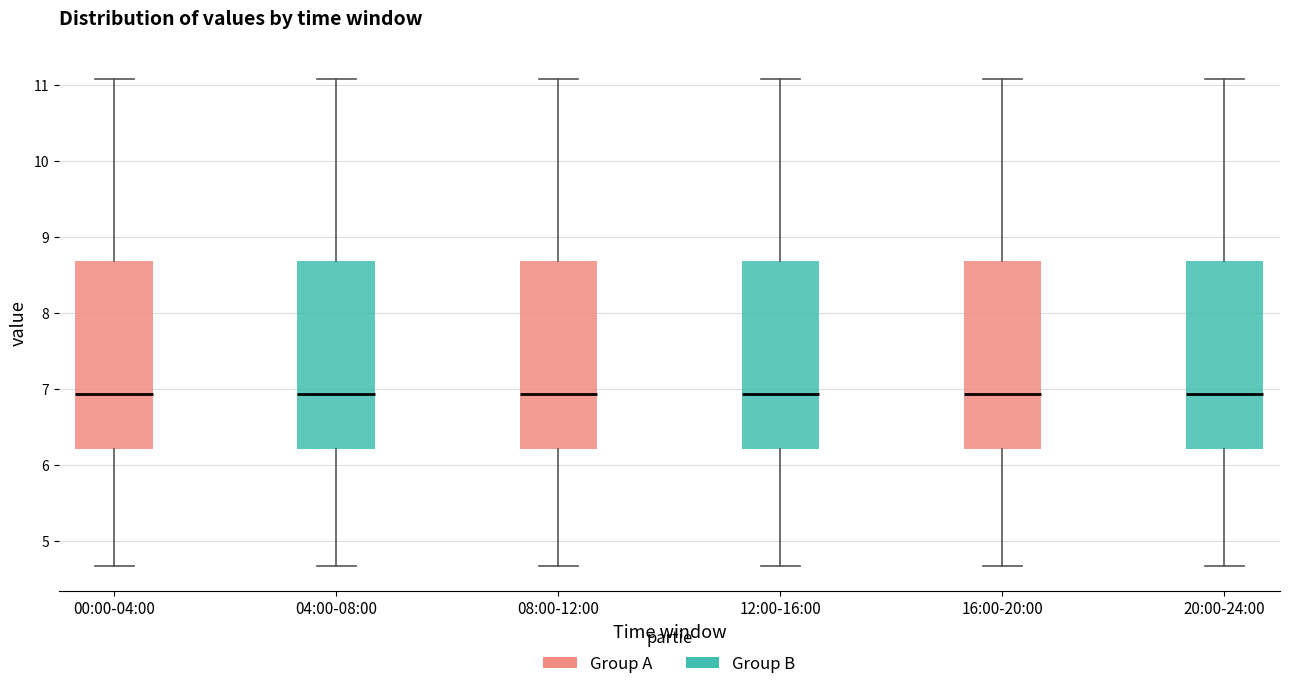

Where does the median line of the box for 08:00-12:00 sit on the y-axis? The values are not printed on the chart, so give them approximately, as read against the axis.

6.9